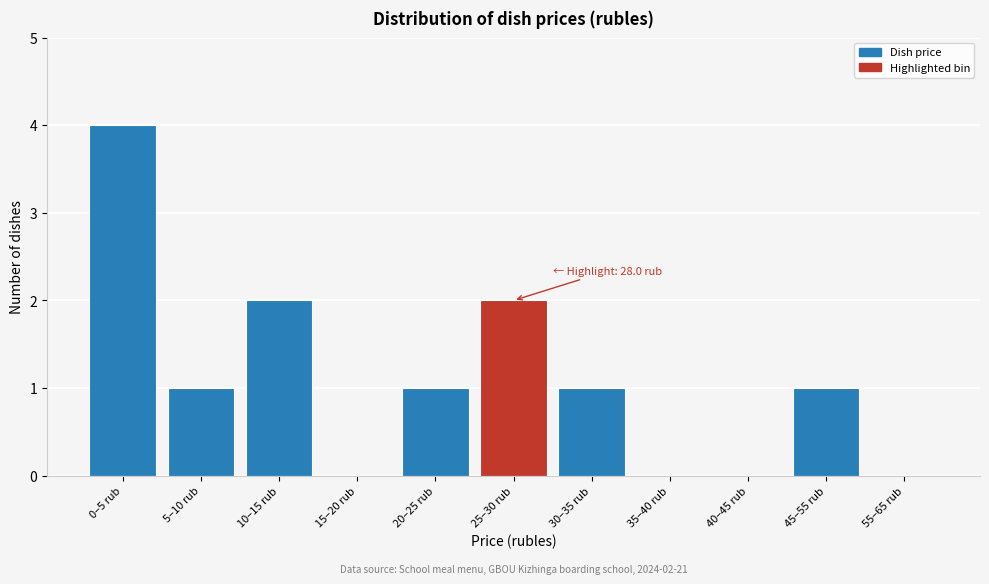

Reading left to right, extract all data points from this chart.

0–5 rub=4	5–10 rub=1	10–15 rub=2	15–20 rub=0	20–25 rub=1	25–30 rub=2	30–35 rub=1	35–40 rub=0	40–45 rub=0	45–55 rub=1	55–65 rub=0